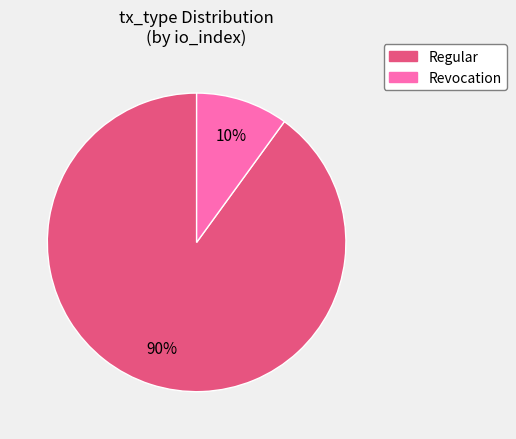

Which category has the biggest portion of the pie?

Regular